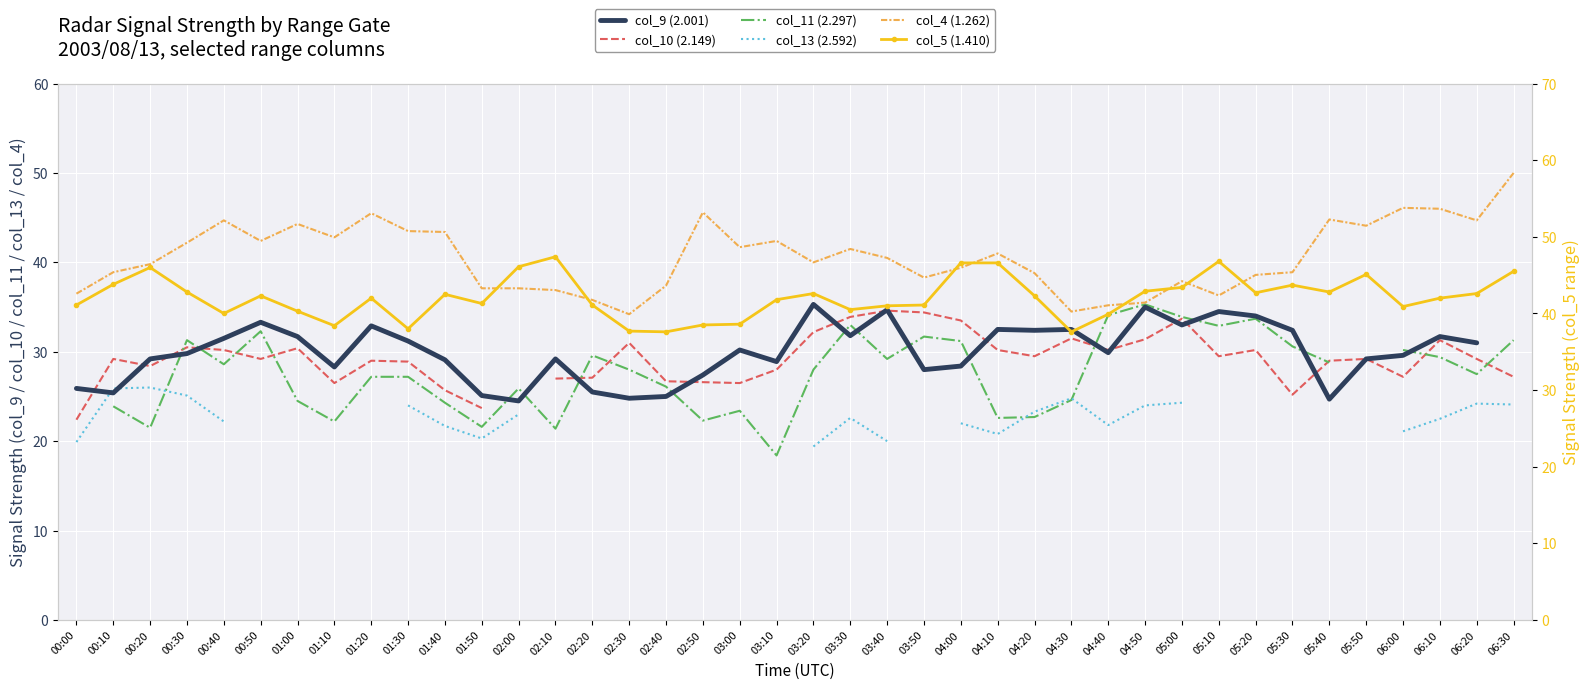

What is the difference between the highest and lowest values at 06:10?

23.5